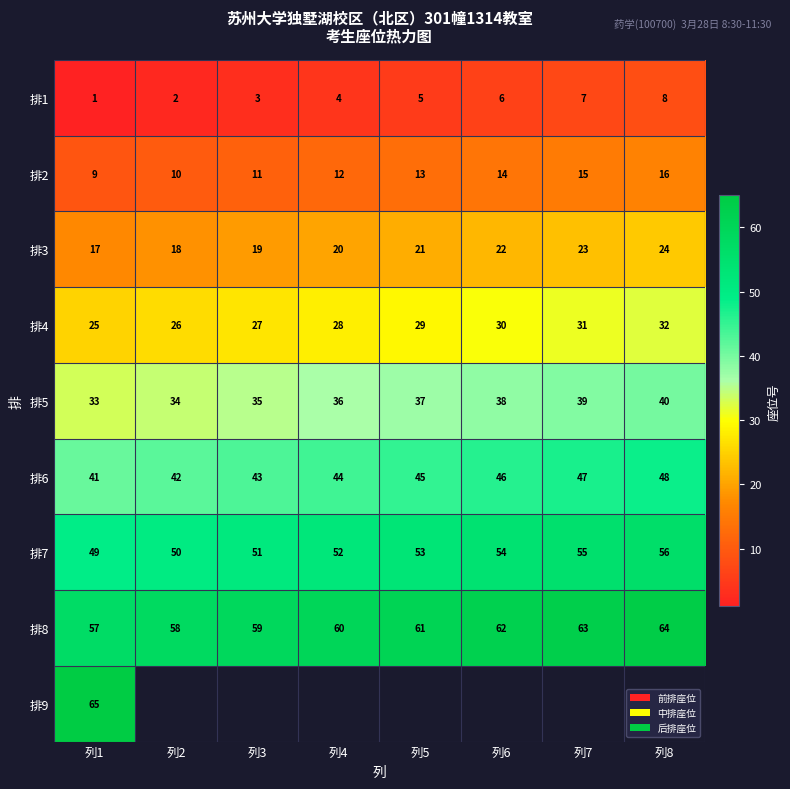

Rank the series at 列1 from lowest to highest value.

排1, 排2, 排3, 排4, 排5, 排6, 排7, 排8, 排9